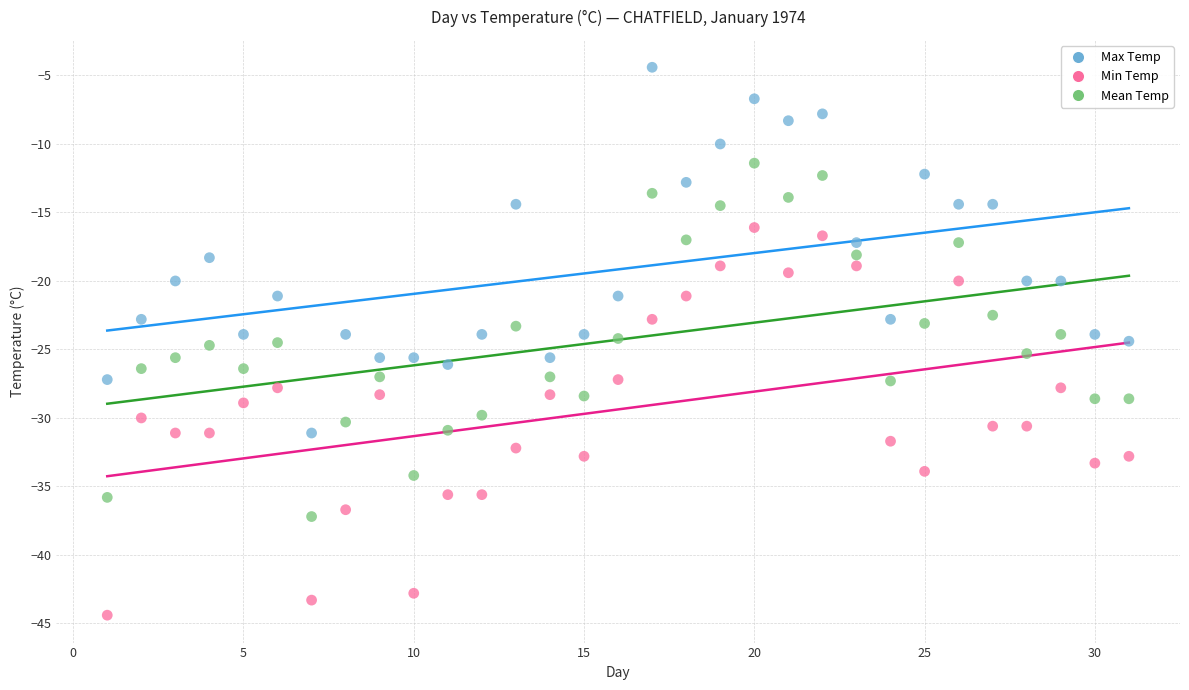

Which series reaches the minimum Y coordinate?

Min Temp